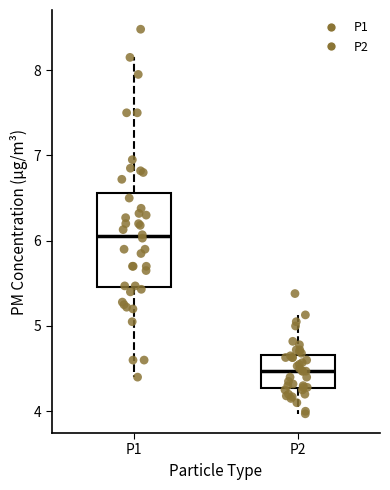

Which box has the highest median line?

P1